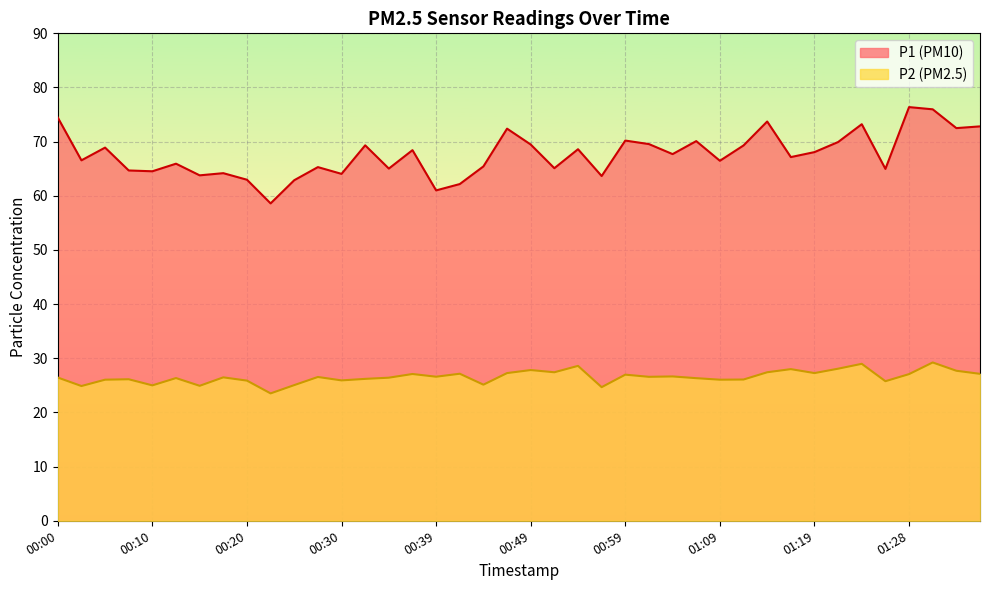

How many data points in P2 are above 26?

30